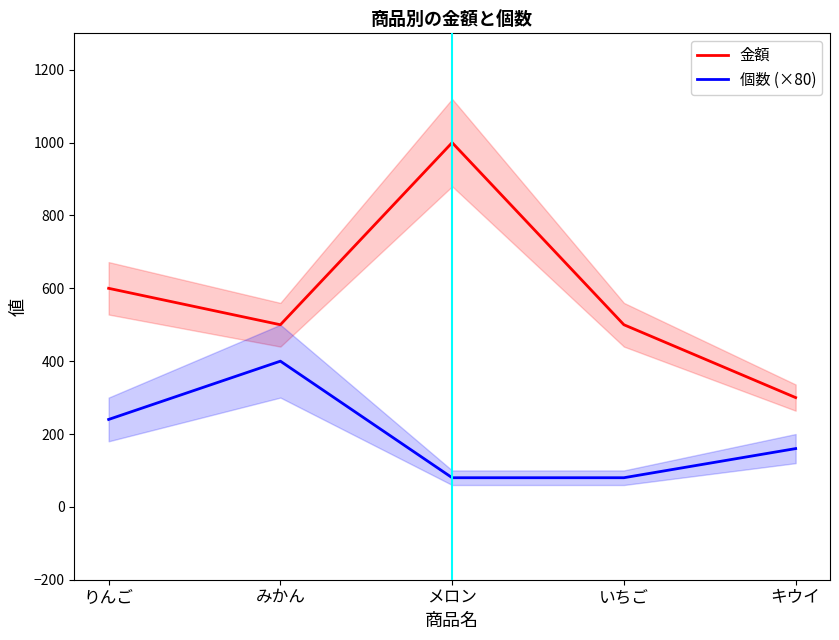

True or false: 個数 (×80) and 金額 cross at least once.

False